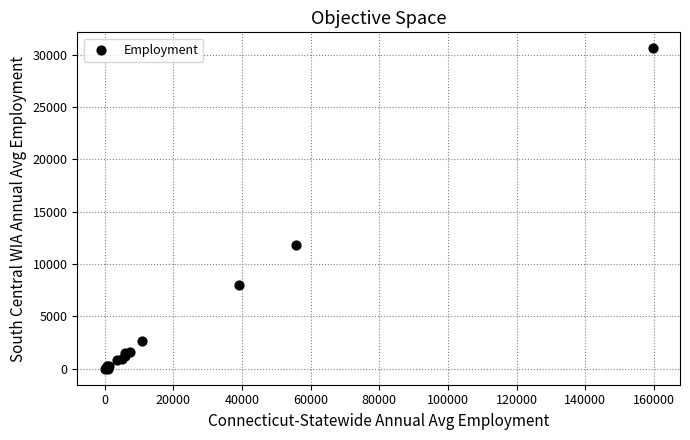

What Y value in the scatter plot is closest to 15315?

11859